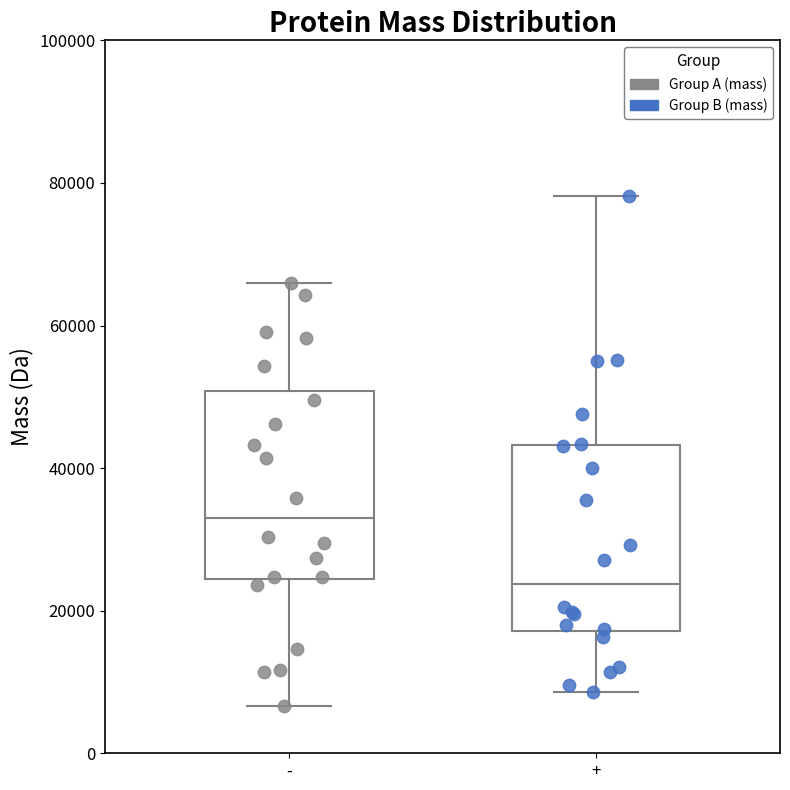

Which box has the lowest median line?

+